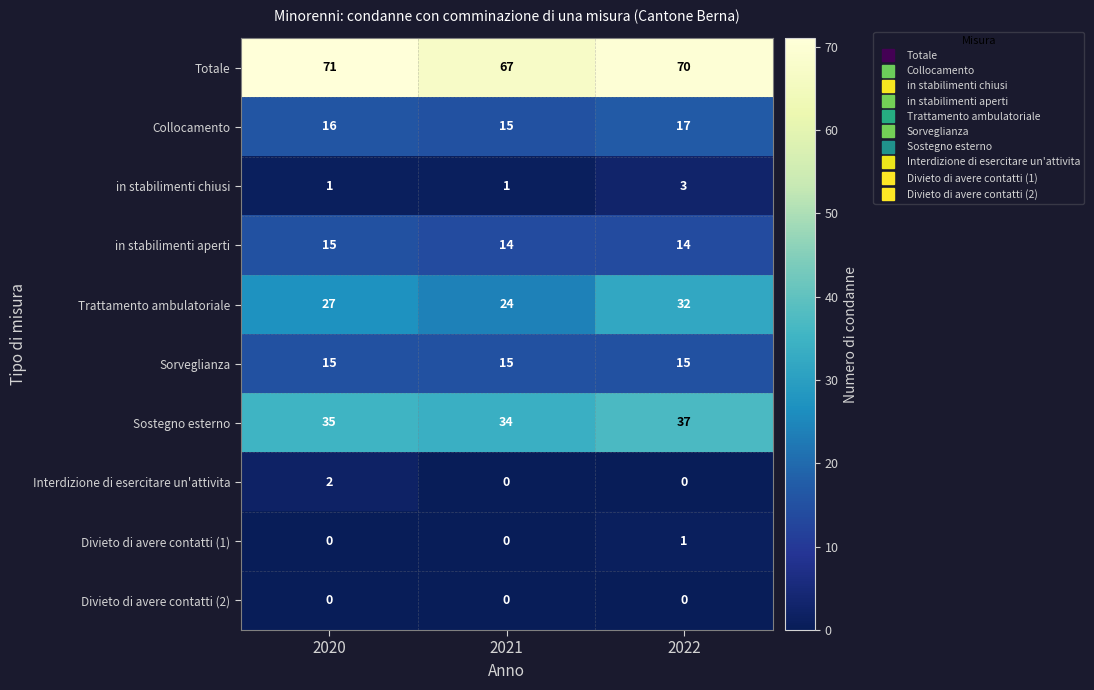

Count the number of categories in the chart.

3